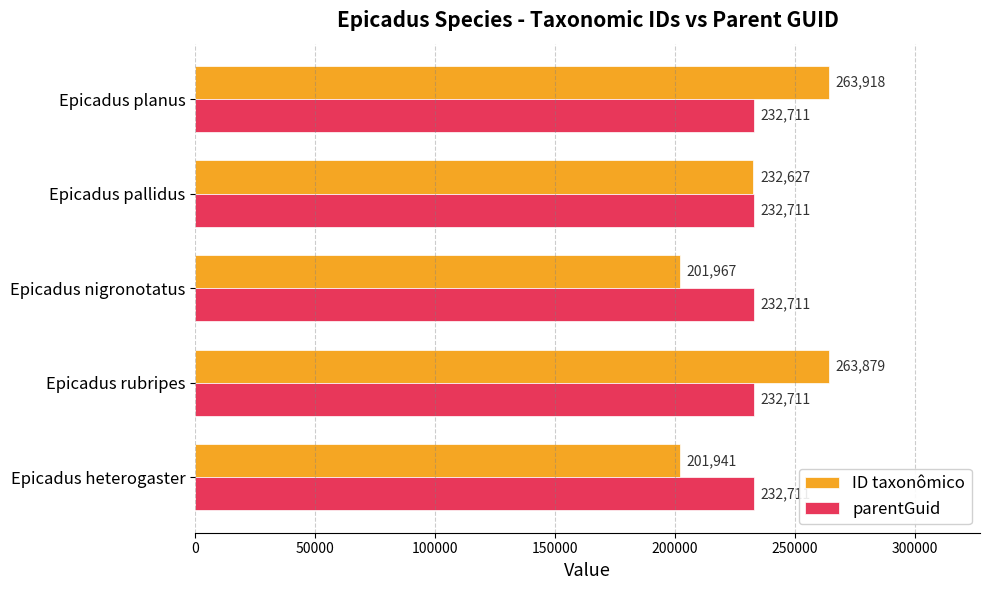

Which series has the widest spread of values?

ID taxonômico